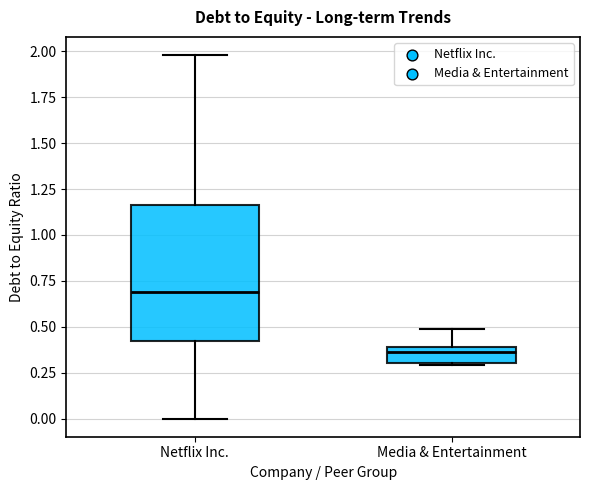

Reading left to right, transcribe this box plot: for each box, give where its median line is, the range the box spans, and where its two whiskers end, as read against the y-axis. The values are not printed on the chart, so give them approximately, as read against the axis.

Netflix Inc.: median 0.70, box 0.45 to 1.15, whiskers 0.00 to 2.00
Media & Entertainment: median 0.35, box 0.30 to 0.40, whiskers 0.30 (just below the box's lower edge) to 0.50